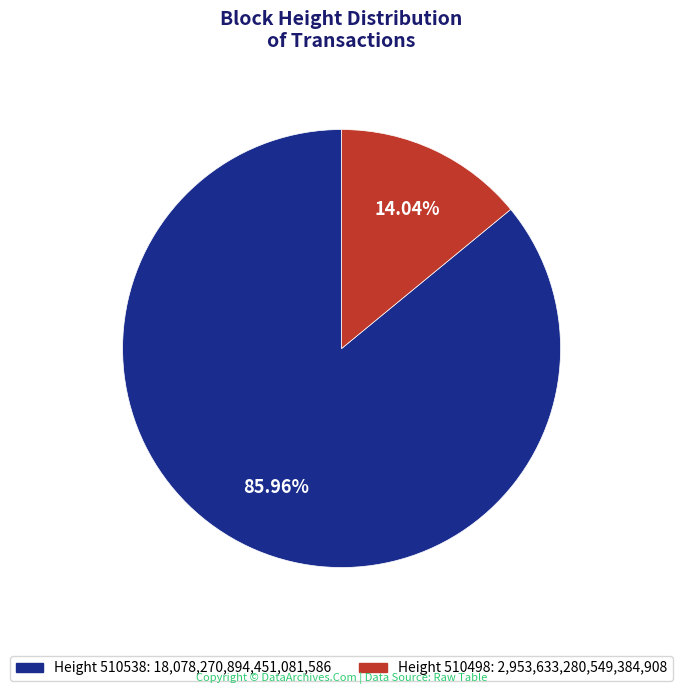

Is there a majority slice in this chart?

Yes